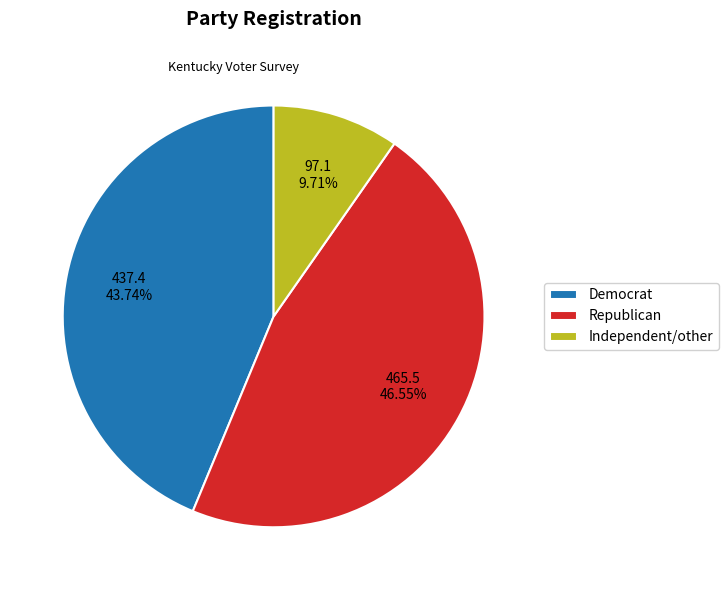

Combined, do Republican and Independent/other account for over 50%?

Yes